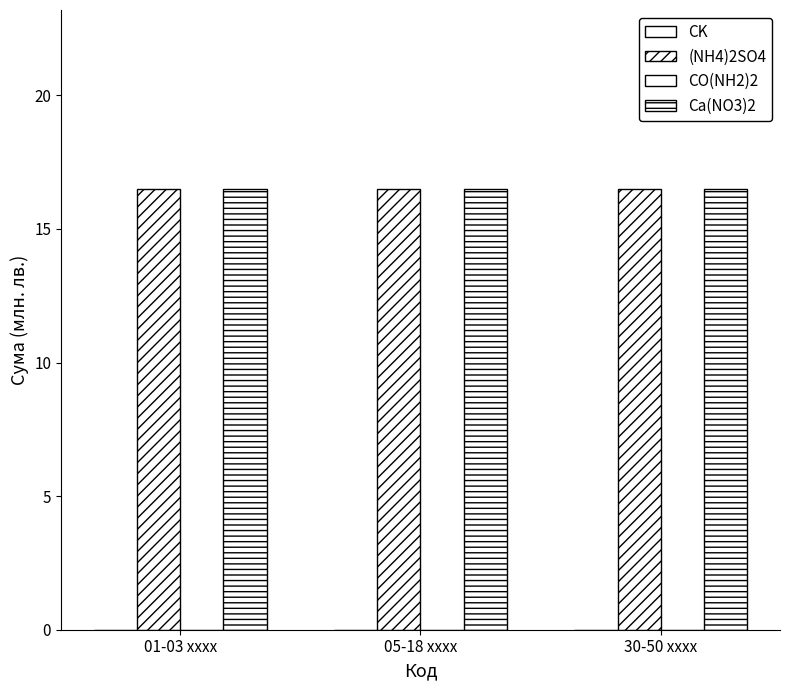

At how many categories does at least one series exceed 6?

3